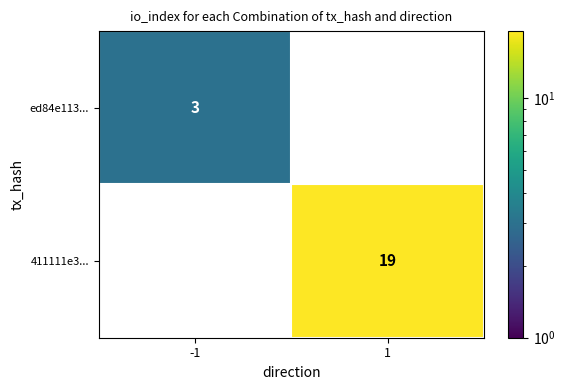

The ed84e113... series shows 3 at -1. True or false?

True